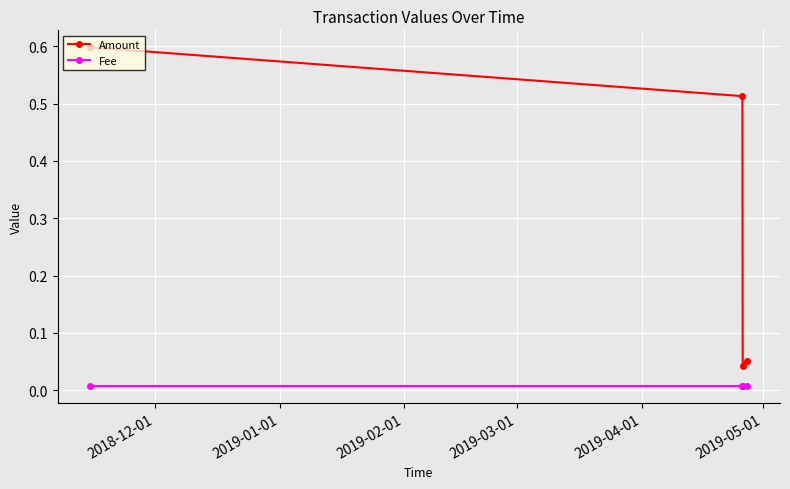

What is the greatest value displayed?

0.6